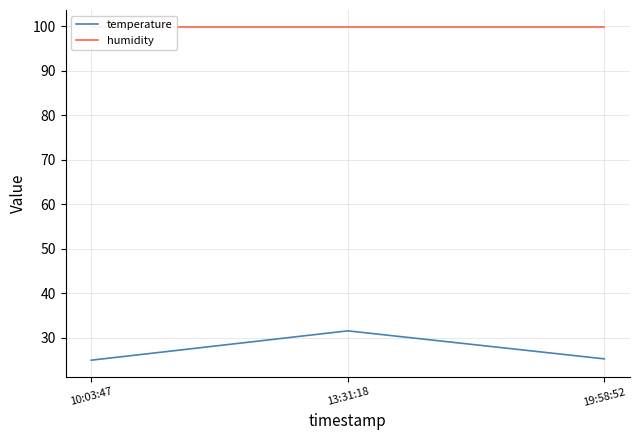

Is this an area chart (filled region under the line)?

No